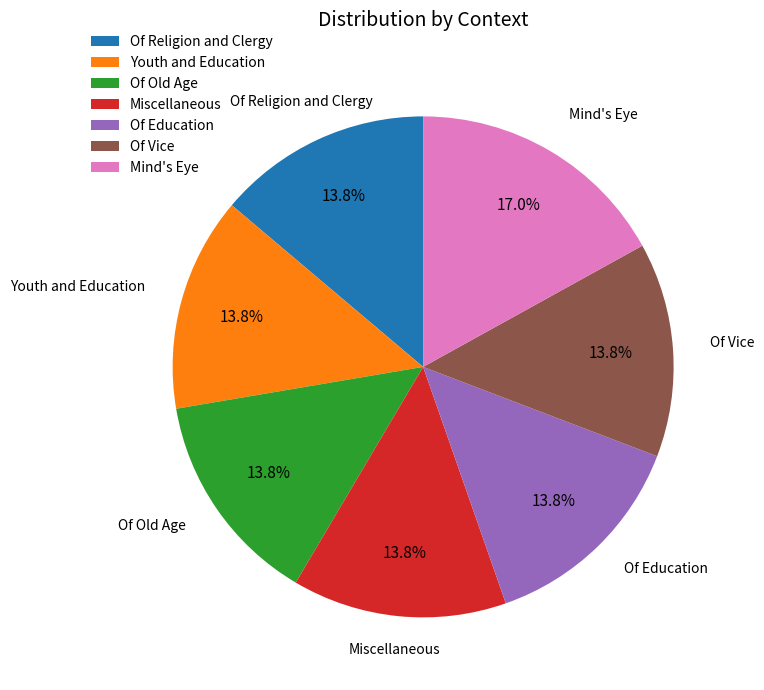

What percentage is NOT represented by Mind's Eye?

83.0%